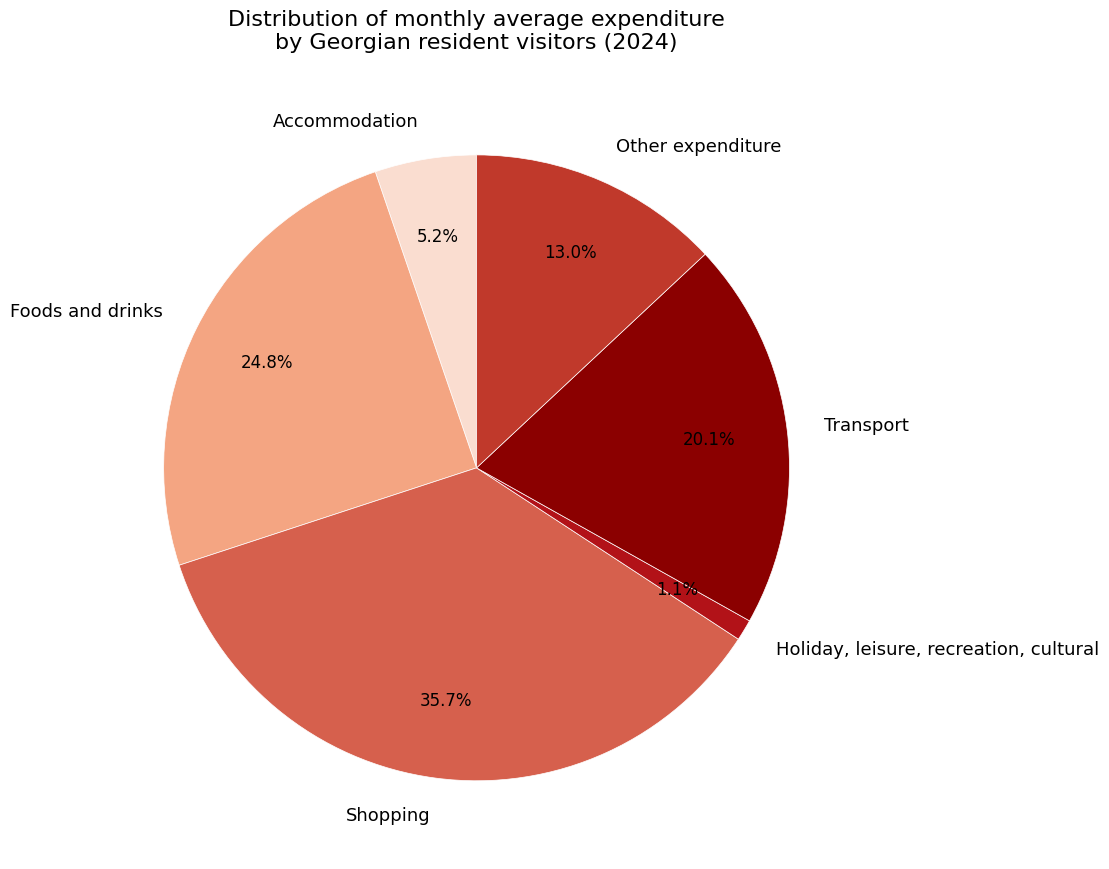

To the nearest percent, what is the difference between the Shopping and Other expenditure slice percentages?

23%